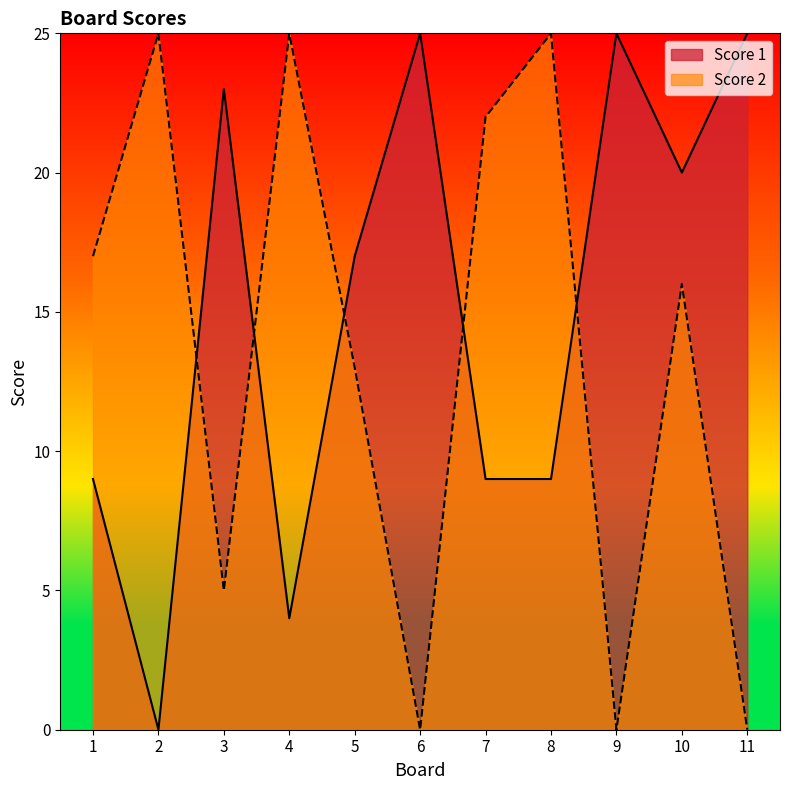

The value of Score 1 at 7 is 12. True or false?

False